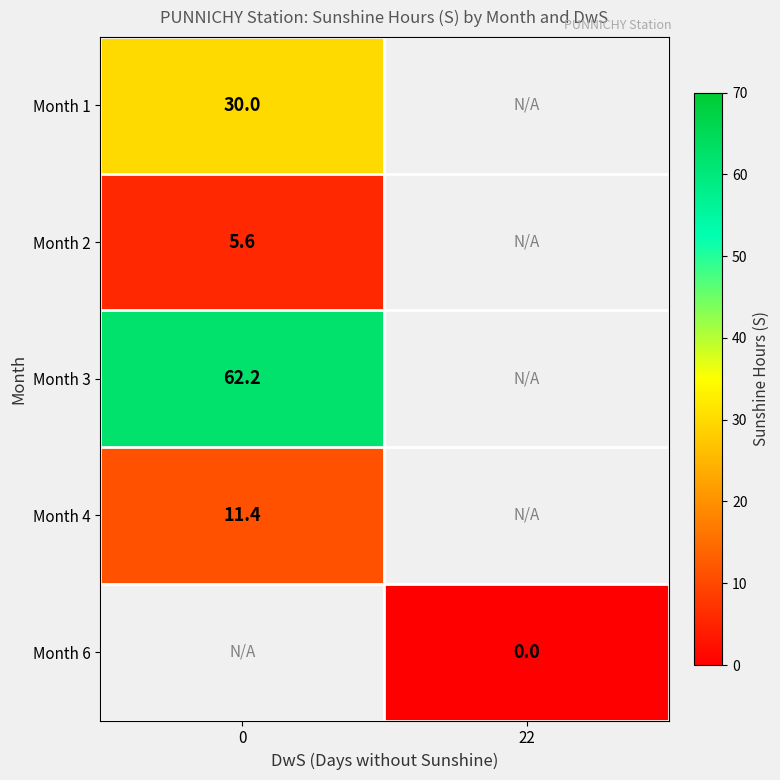

What value does the row_0 series have at 0?

30.0